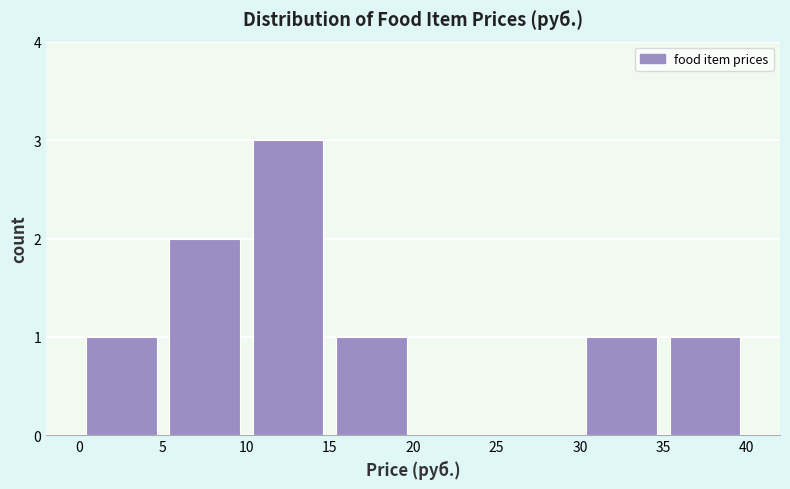

How tall is the bar that spans 5 to 10 on the x-axis? The values are not printed on the chart, so give them approximately, as read against the axis.

2